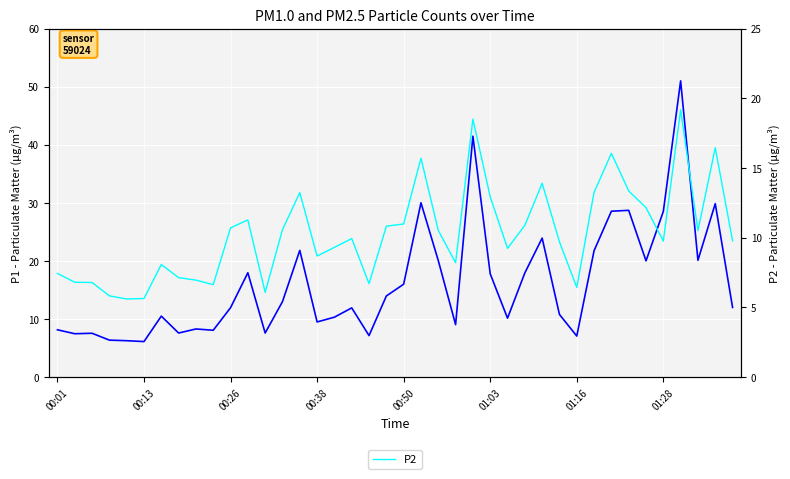

At 37, list the series in order from largest to smallest.

P1, P2